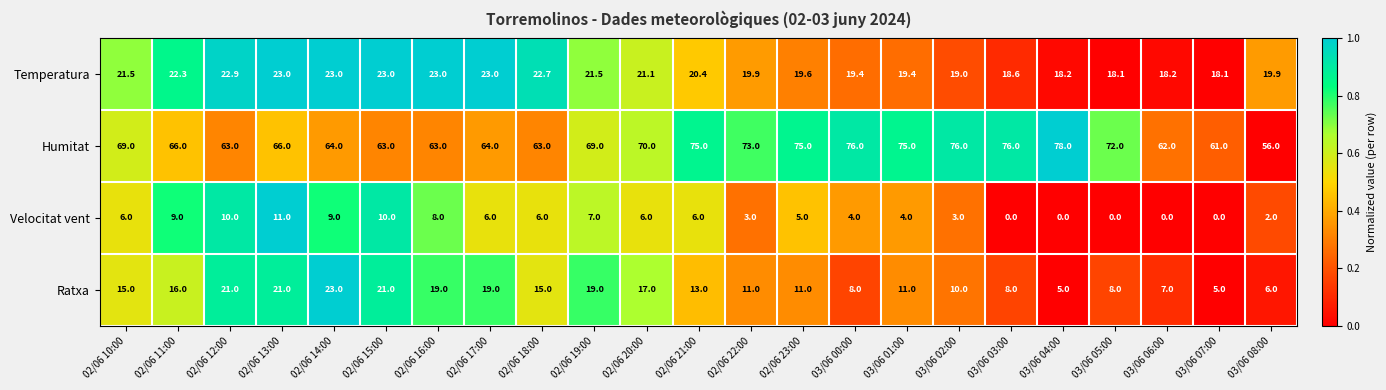

What value does the Ratxa series have at 02/06 14:00?

23.0